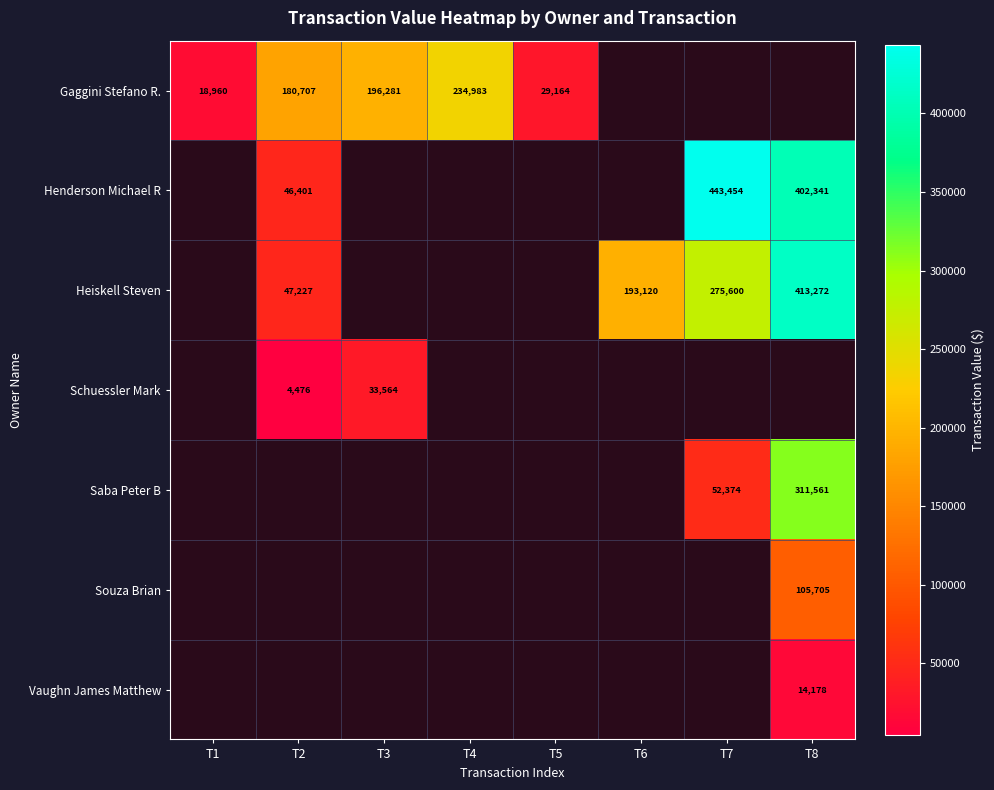

Which label corresponds to the smallest value in the chart?

T6